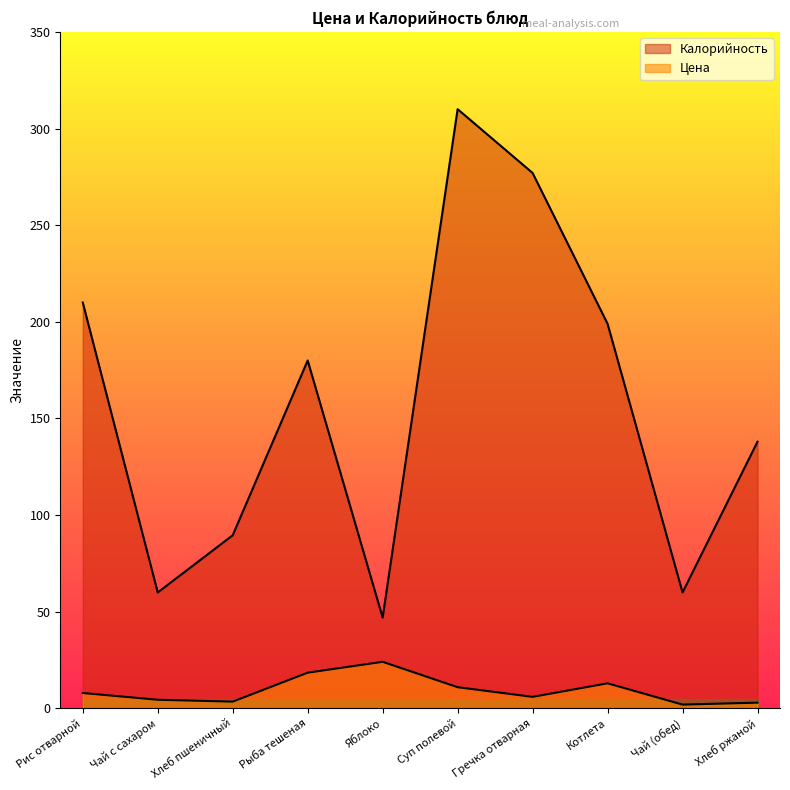

Reading left to right, transcribe all the data shown in this chart.

Цена: 8.0	4.5	3.5	18.5	24.1	11.0	6.0	13.0	2.0	3.0
Калорийность: 210.0	60.0	89.6	180.0	47.0	310.0	277.0	199.0	60.0	138.0